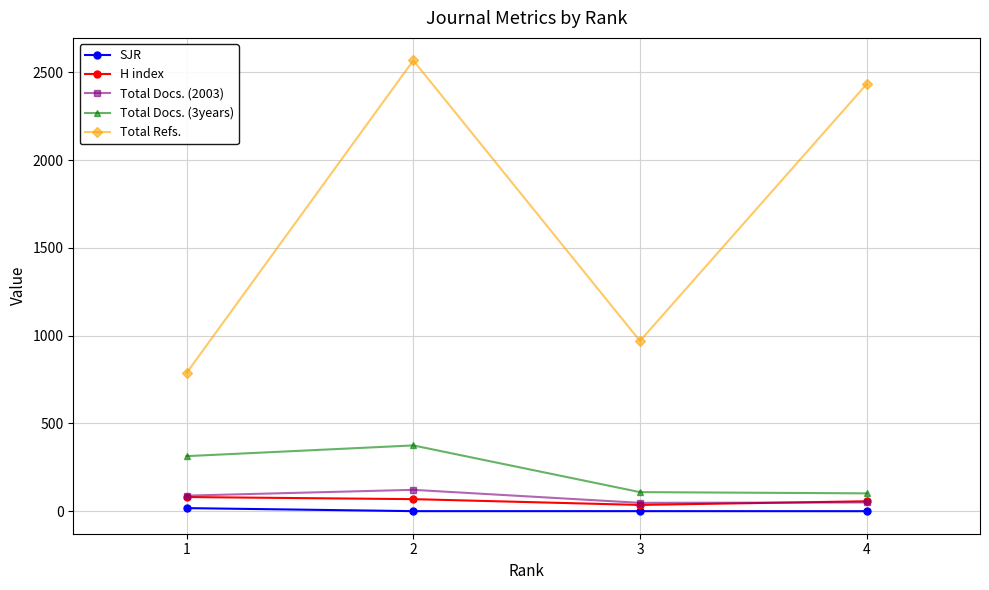

What is the sum of all Total Docs. (2003) values?

309.0